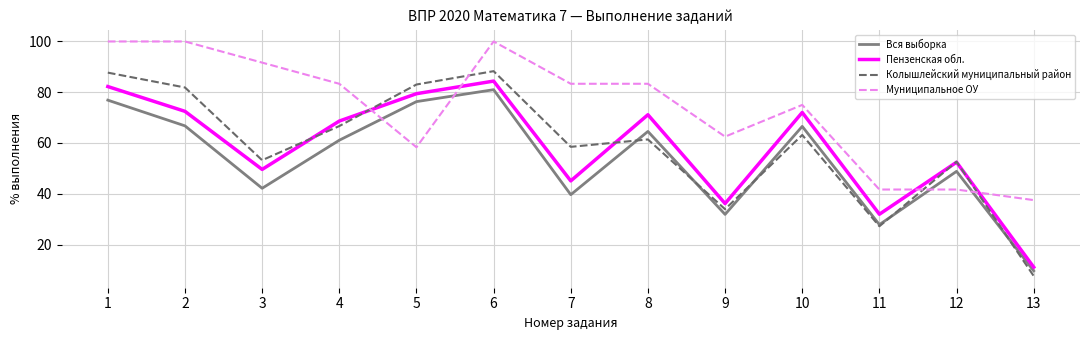

Which series ends up on top after the final intersection of Вся выборка and Муниципальное ОУ?

Муниципальное ОУ